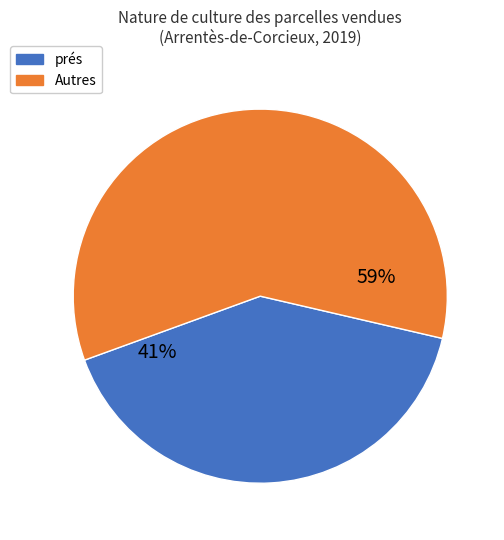

Combined, do prés and Autres account for over 50%?

Yes